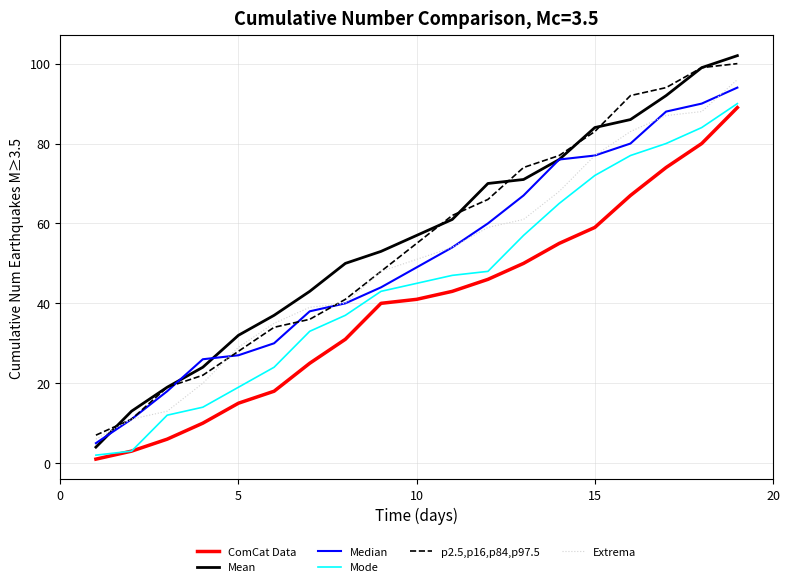

Which series has the largest total across all categories?

Mean